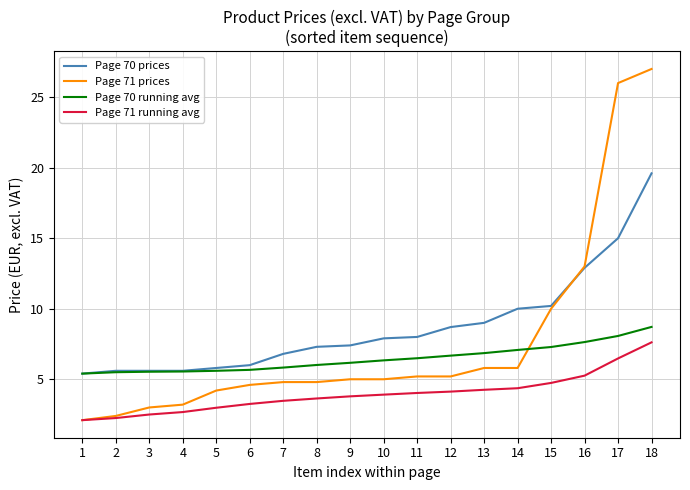

Rank the series by their average value, from lowest to highest.

Page 71 running avg, Page 70 running avg, Page 71 prices, Page 70 prices